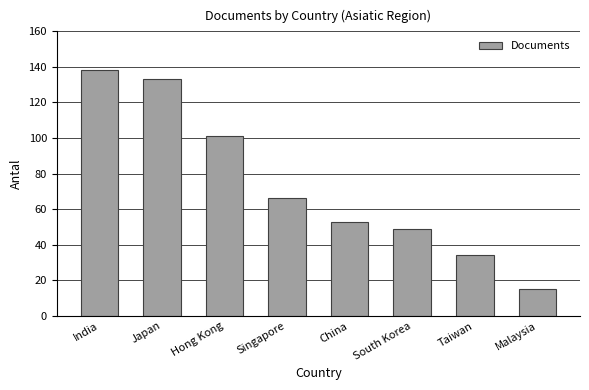

How many categories are shown in the chart?

8